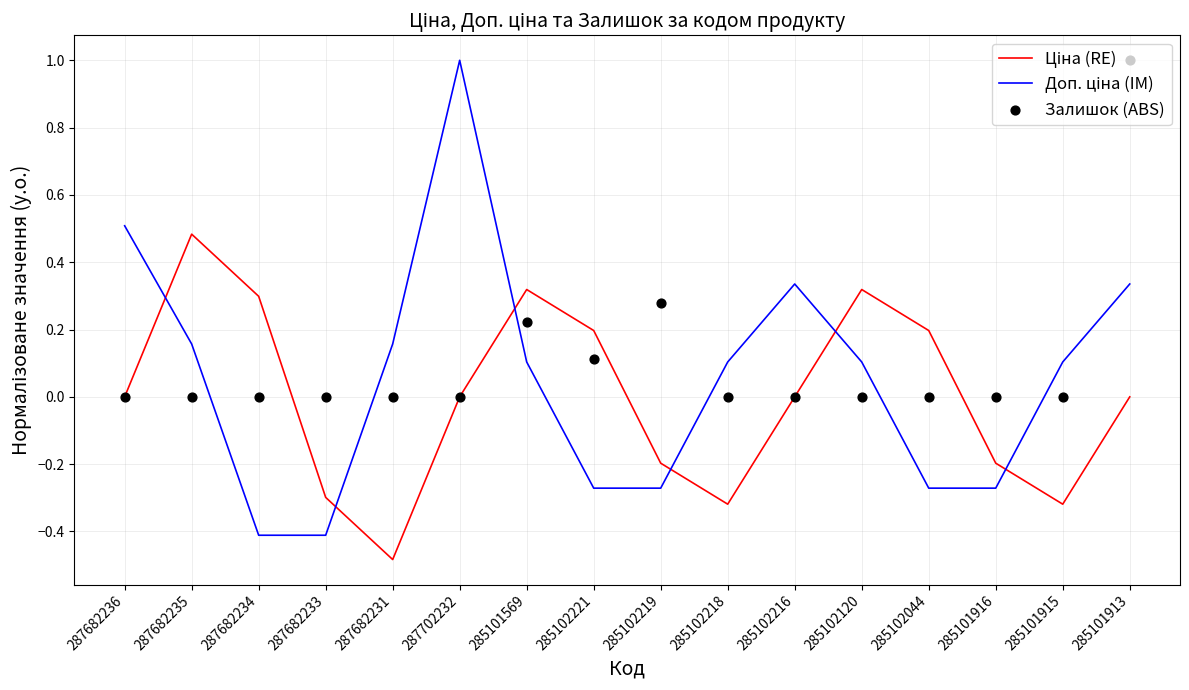

At how many categories does at least one series exceed 0?

14